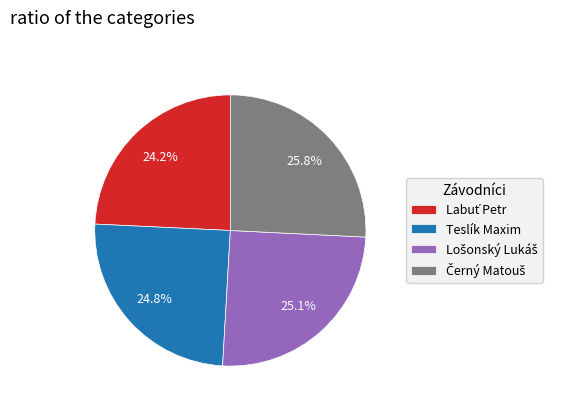

Does Teslík Maxim account for over 50% of the chart?

No